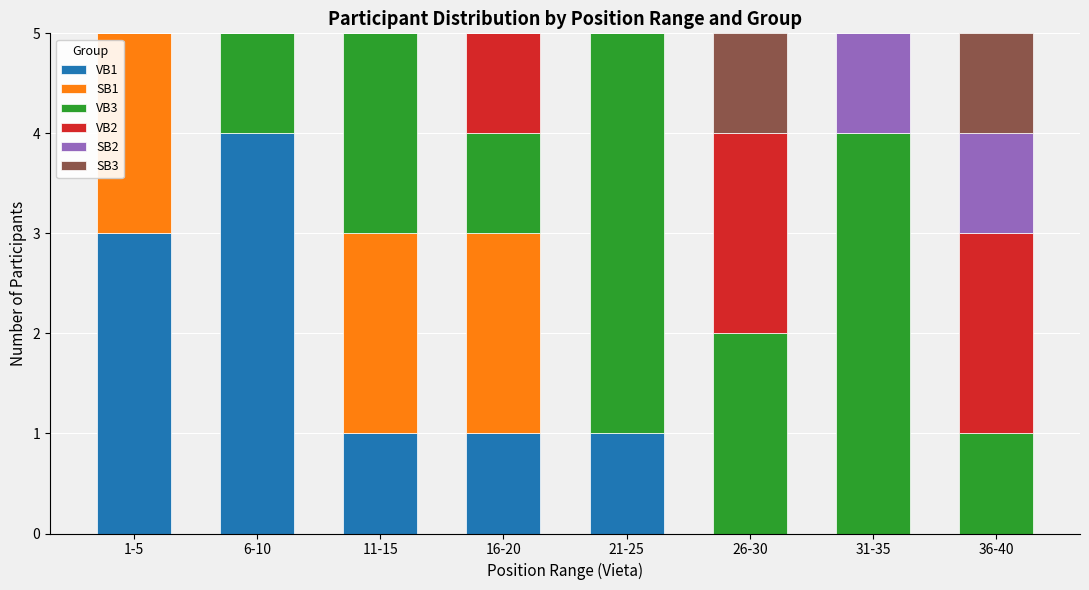

Are the bars horizontal?

No